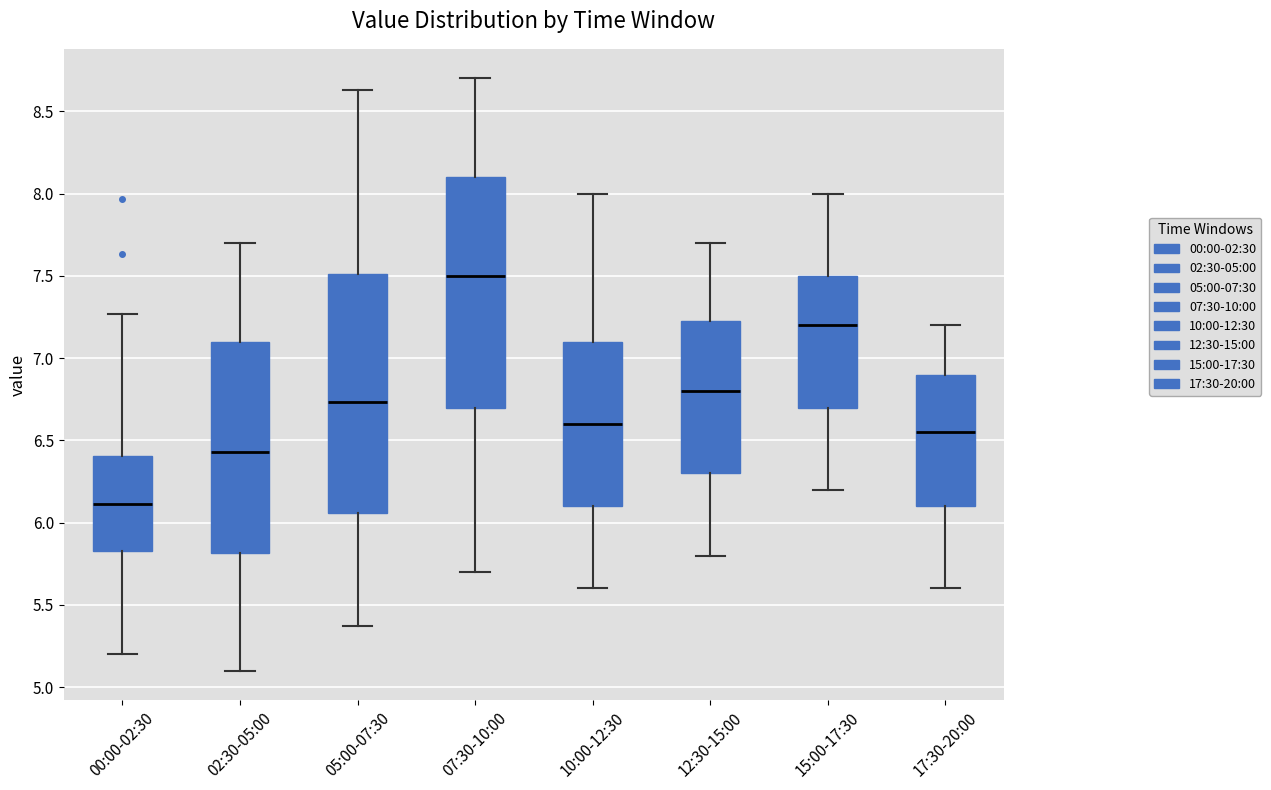

Reading left to right, transcribe this box plot: for each box, give where its median line is, the range the box spans, and where its two whiskers end, as read against the y-axis. The values are not printed on the chart, so give them approximately, as read against the axis.

00:00-02:30: median 6.10, box 5.85 to 6.40, whiskers 5.20 to 7.25
02:30-05:00: median 6.45, box 5.80 to 7.10, whiskers 5.10 to 7.70
05:00-07:30: median 6.75, box 6.05 to 7.50, whiskers 5.35 to 8.65
07:30-10:00: median 7.50, box 6.70 to 8.10, whiskers 5.70 to 8.70
10:00-12:30: median 6.60, box 6.10 to 7.10, whiskers 5.60 to 8.00
12:30-15:00: median 6.80, box 6.30 to 7.25, whiskers 5.80 to 7.70
15:00-17:30: median 7.20, box 6.70 to 7.50, whiskers 6.20 to 8.00
17:30-20:00: median 6.55, box 6.10 to 6.90, whiskers 5.60 to 7.20